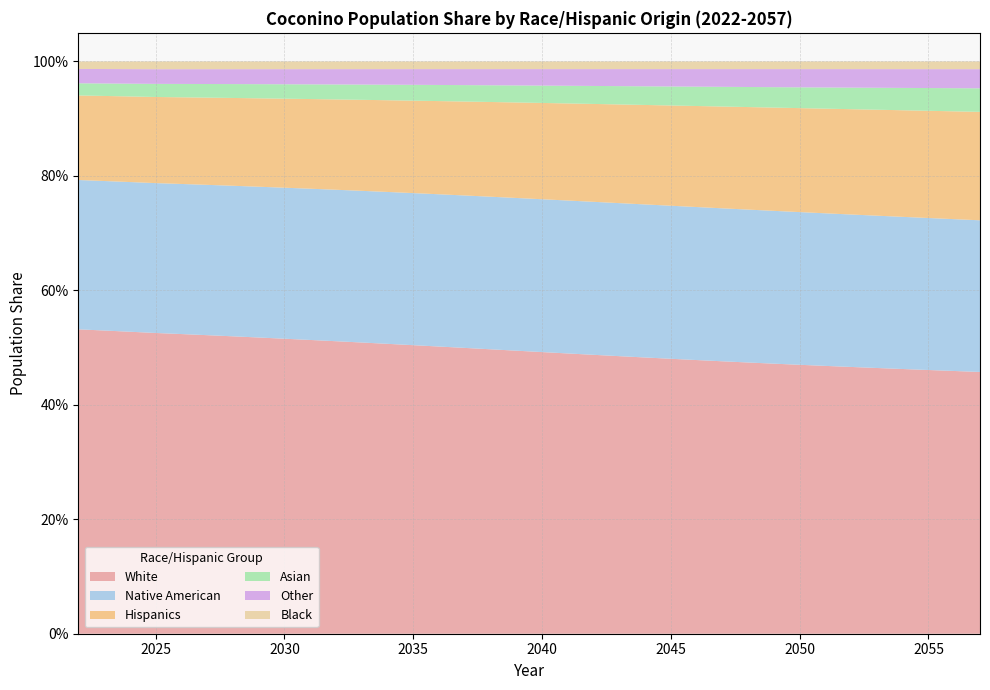

Reading right to left, transcribe all the data shown in this chart.

White: 2057=0.5	2056=0.5	2055=0.5	2054=0.5	2053=0.5	2052=0.5	2051=0.5	2050=0.5	2049=0.5	2048=0.5	2047=0.5	2046=0.5	2045=0.5	2044=0.5	2043=0.5	2042=0.5	2041=0.5	2040=0.5	2039=0.5	2038=0.5	2037=0.5	2036=0.5	2035=0.5	2034=0.5	2033=0.5	2032=0.5	2031=0.5	2030=0.5	2029=0.5	2028=0.5	2027=0.5	2026=0.5	2025=0.5	2024=0.5	2023=0.5	2022=0.5
Black: 2057=0.0	2056=0.0	2055=0.0	2054=0.0	2053=0.0	2052=0.0	2051=0.0	2050=0.0	2049=0.0	2048=0.0	2047=0.0	2046=0.0	2045=0.0	2044=0.0	2043=0.0	2042=0.0	2041=0.0	2040=0.0	2039=0.0	2038=0.0	2037=0.0	2036=0.0	2035=0.0	2034=0.0	2033=0.0	2032=0.0	2031=0.0	2030=0.0	2029=0.0	2028=0.0	2027=0.0	2026=0.0	2025=0.0	2024=0.0	2023=0.0	2022=0.0
Native American: 2057=0.3	2056=0.3	2055=0.3	2054=0.3	2053=0.3	2052=0.3	2051=0.3	2050=0.3	2049=0.3	2048=0.3	2047=0.3	2046=0.3	2045=0.3	2044=0.3	2043=0.3	2042=0.3	2041=0.3	2040=0.3	2039=0.3	2038=0.3	2037=0.3	2036=0.3	2035=0.3	2034=0.3	2033=0.3	2032=0.3	2031=0.3	2030=0.3	2029=0.3	2028=0.3	2027=0.3	2026=0.3	2025=0.3	2024=0.3	2023=0.3	2022=0.3
Asian: 2057=0.0	2056=0.0	2055=0.0	2054=0.0	2053=0.0	2052=0.0	2051=0.0	2050=0.0	2049=0.0	2048=0.0	2047=0.0	2046=0.0	2045=0.0	2044=0.0	2043=0.0	2042=0.0	2041=0.0	2040=0.0	2039=0.0	2038=0.0	2037=0.0	2036=0.0	2035=0.0	2034=0.0	2033=0.0	2032=0.0	2031=0.0	2030=0.0	2029=0.0	2028=0.0	2027=0.0	2026=0.0	2025=0.0	2024=0.0	2023=0.0	2022=0.0
Other: 2057=0.0	2056=0.0	2055=0.0	2054=0.0	2053=0.0	2052=0.0	2051=0.0	2050=0.0	2049=0.0	2048=0.0	2047=0.0	2046=0.0	2045=0.0	2044=0.0	2043=0.0	2042=0.0	2041=0.0	2040=0.0	2039=0.0	2038=0.0	2037=0.0	2036=0.0	2035=0.0	2034=0.0	2033=0.0	2032=0.0	2031=0.0	2030=0.0	2029=0.0	2028=0.0	2027=0.0	2026=0.0	2025=0.0	2024=0.0	2023=0.0	2022=0.0
Hispanics: 2057=0.2	2056=0.2	2055=0.2	2054=0.2	2053=0.2	2052=0.2	2051=0.2	2050=0.2	2049=0.2	2048=0.2	2047=0.2	2046=0.2	2045=0.2	2044=0.2	2043=0.2	2042=0.2	2041=0.2	2040=0.2	2039=0.2	2038=0.2	2037=0.2	2036=0.2	2035=0.2	2034=0.2	2033=0.2	2032=0.2	2031=0.2	2030=0.2	2029=0.2	2028=0.2	2027=0.2	2026=0.2	2025=0.2	2024=0.1	2023=0.1	2022=0.1